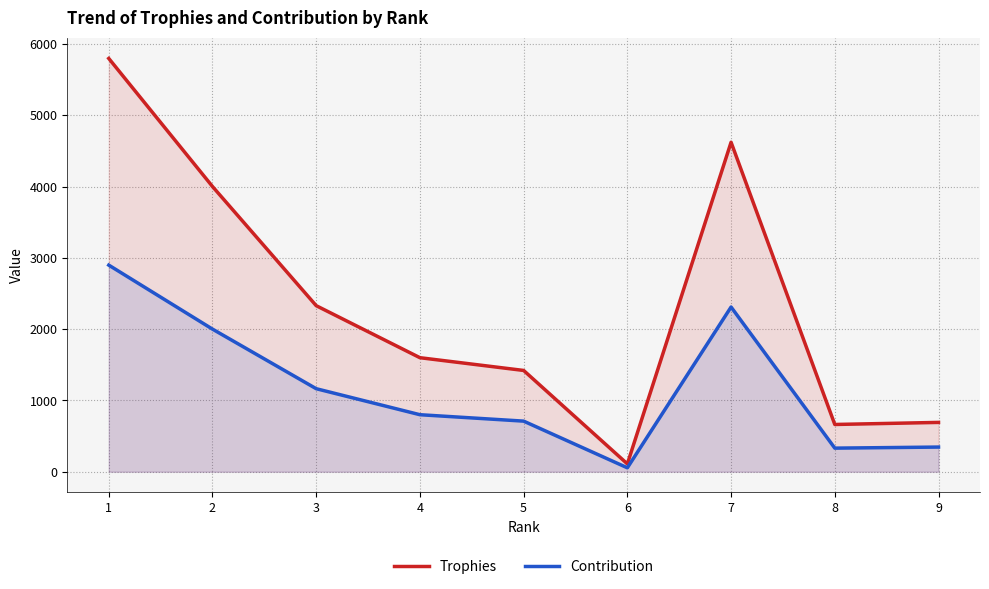

Rank the series by their average value, from lowest to highest.

Contribution, Trophies